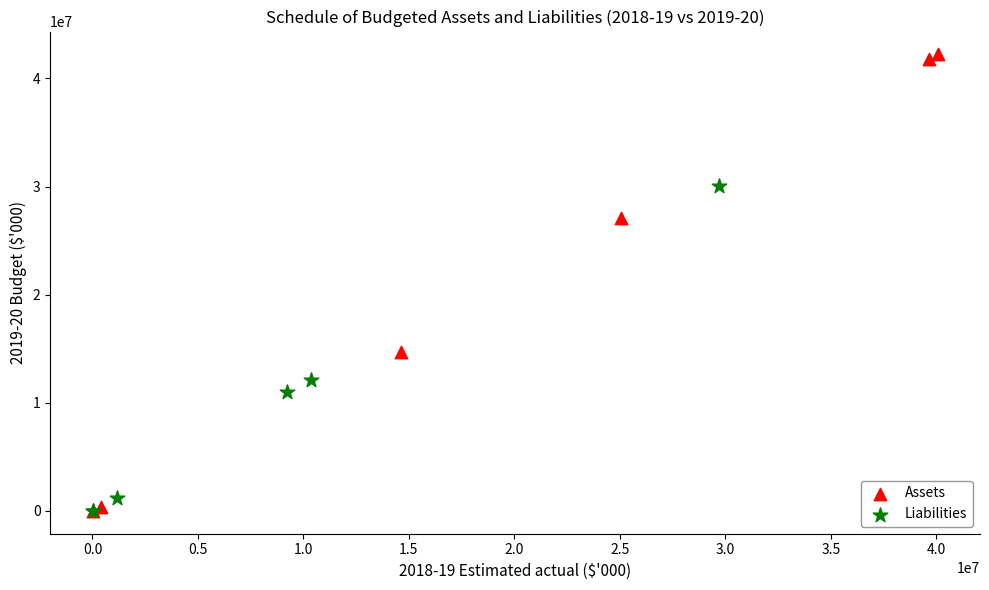

What are all the series names shown in the legend?

Assets, Liabilities